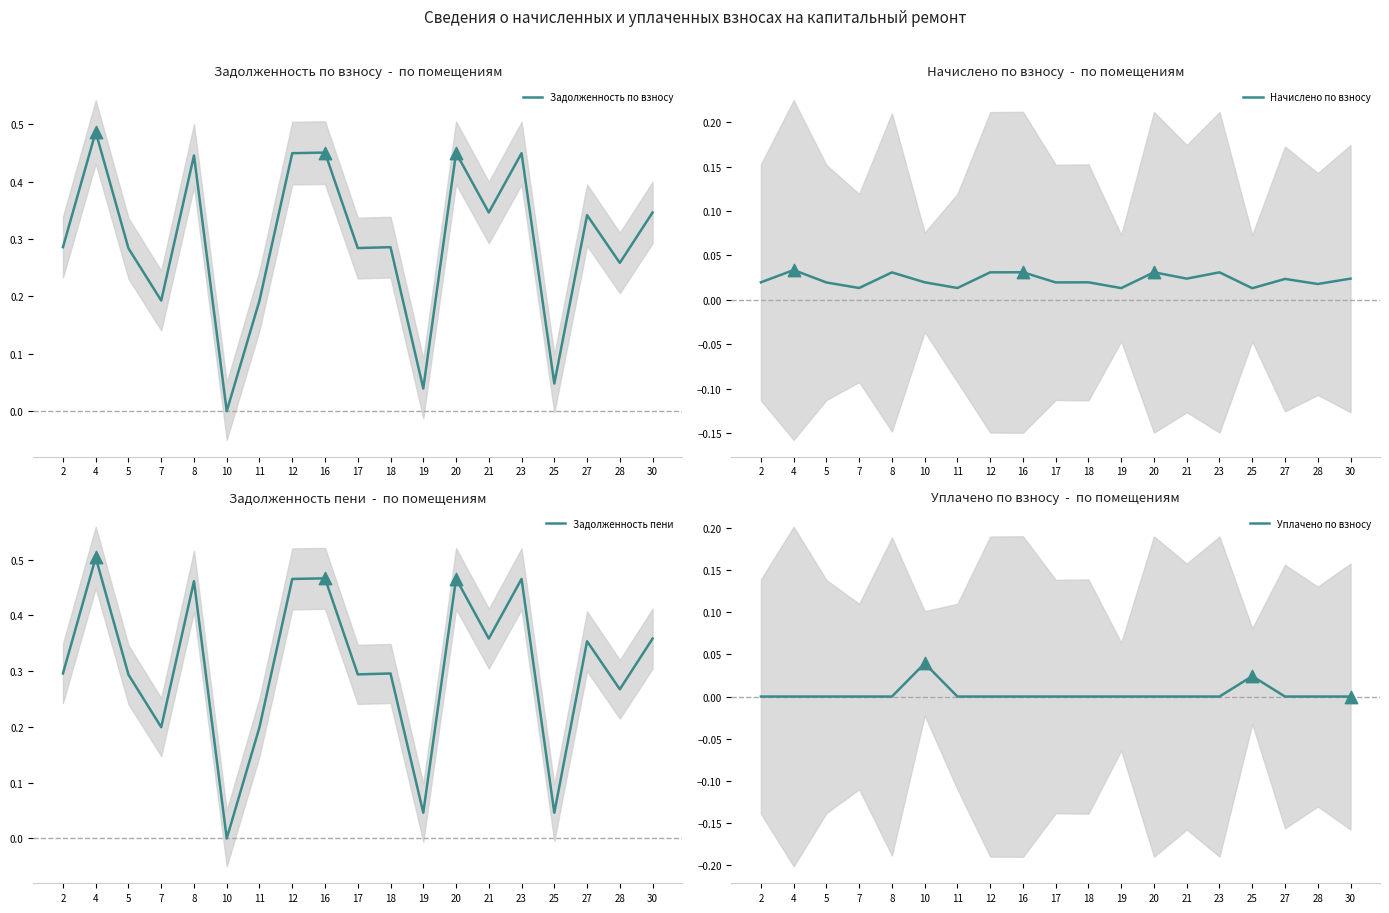

What are all the series names shown in the legend?

Задолженность по взносу, Начислено по взносу, Задолженность пени, Уплачено по взносу